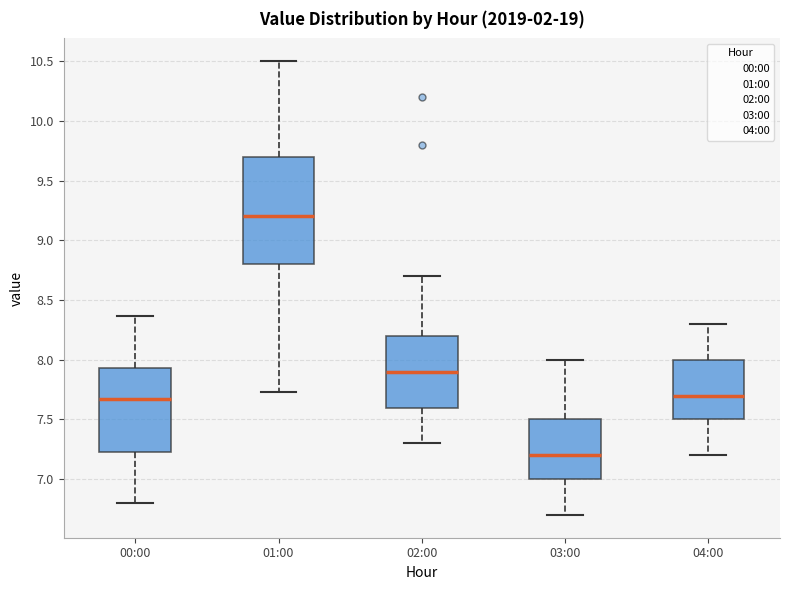

Comparing the boxes themselves (not the whiskers), which one is the tallest?

01:00